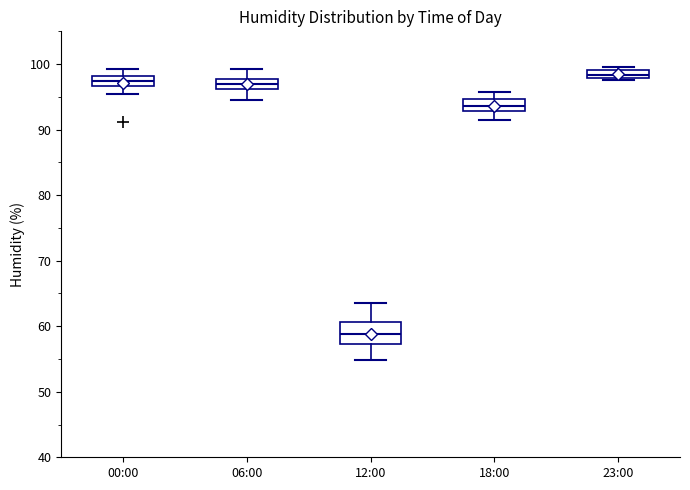

Comparing the boxes themselves (not the whiskers), which one is the tallest?

12:00